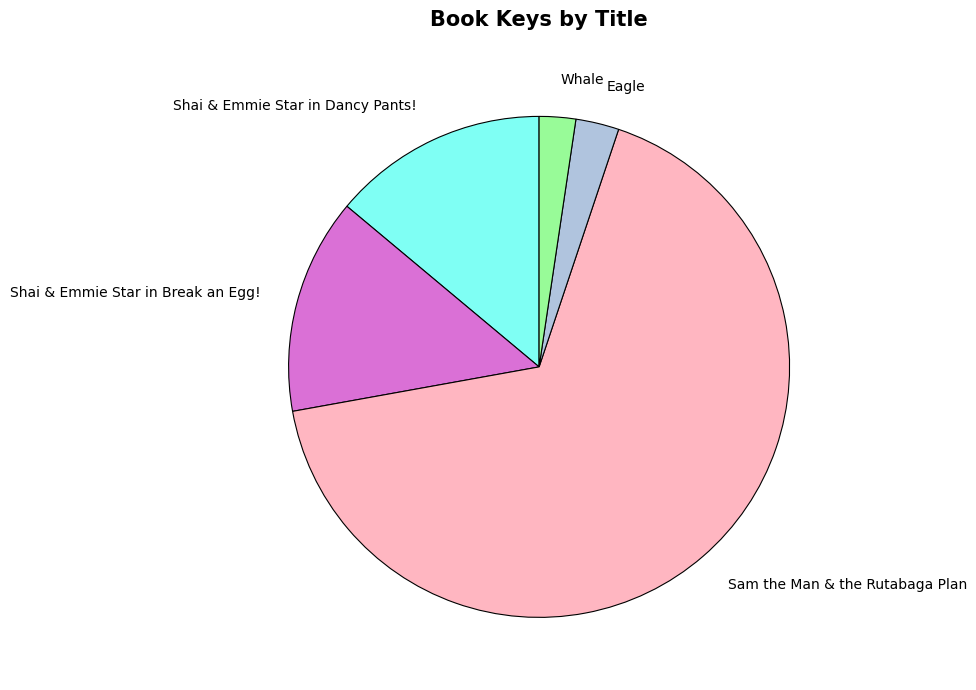

Combined, do Shai & Emmie Star in Break an Egg! and Shai & Emmie Star in Dancy Pants! account for over 50%?

No